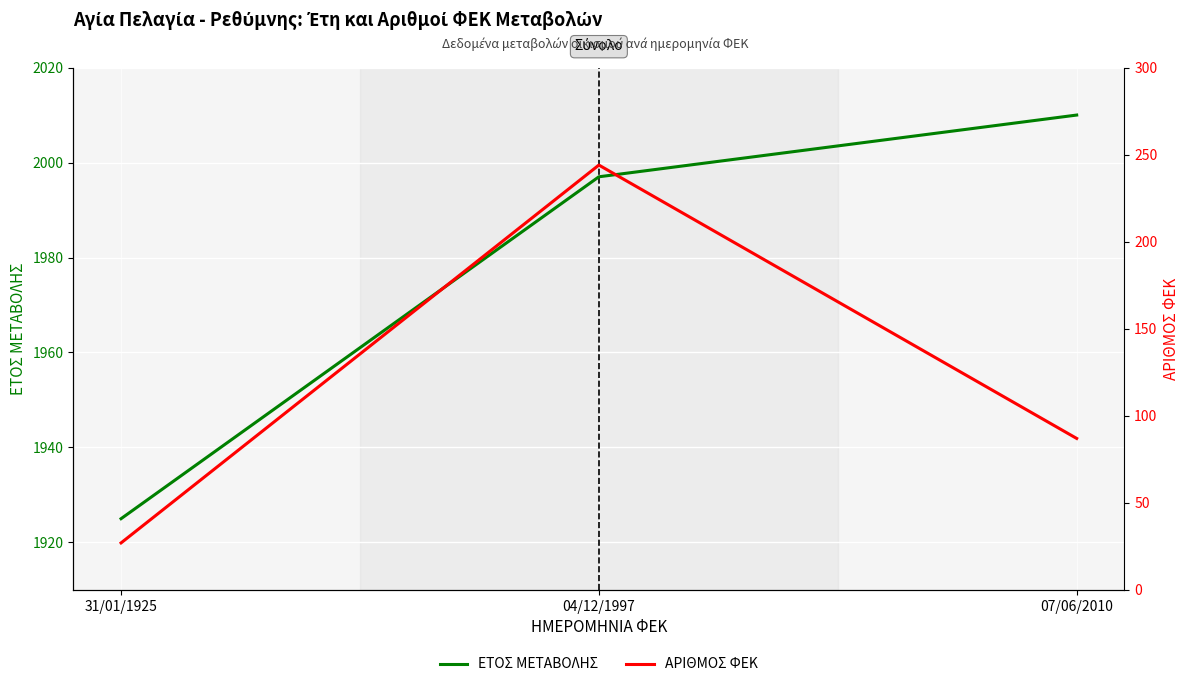

Is it true that ΕΤΟΣ ΜΕΤΑΒΟΛΗΣ equals 2010 at 07/06/2010?

True